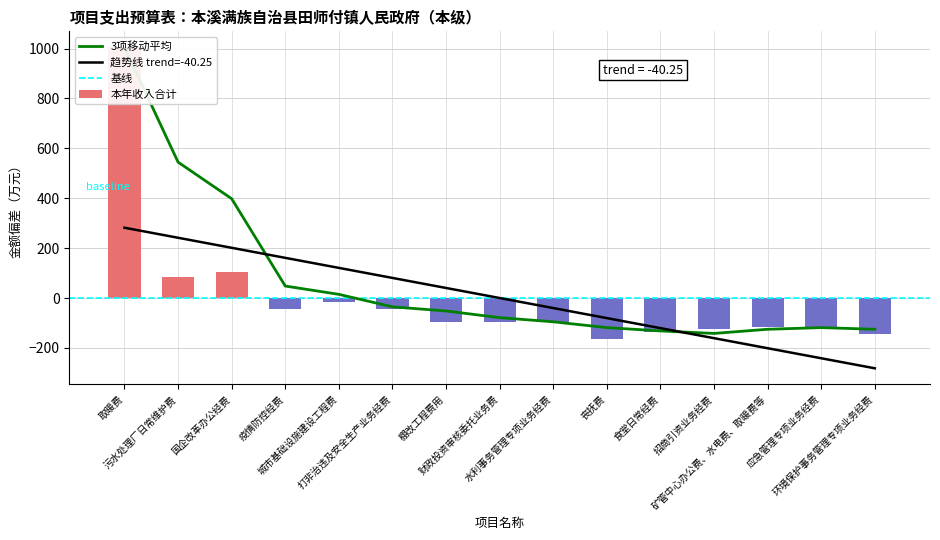

What is the label of the 15th bar from the right?

取暖费